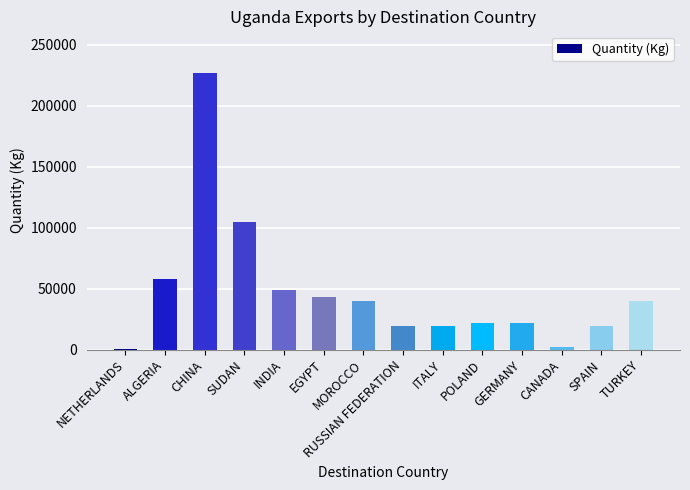

What is the sum of all values?

664623.1